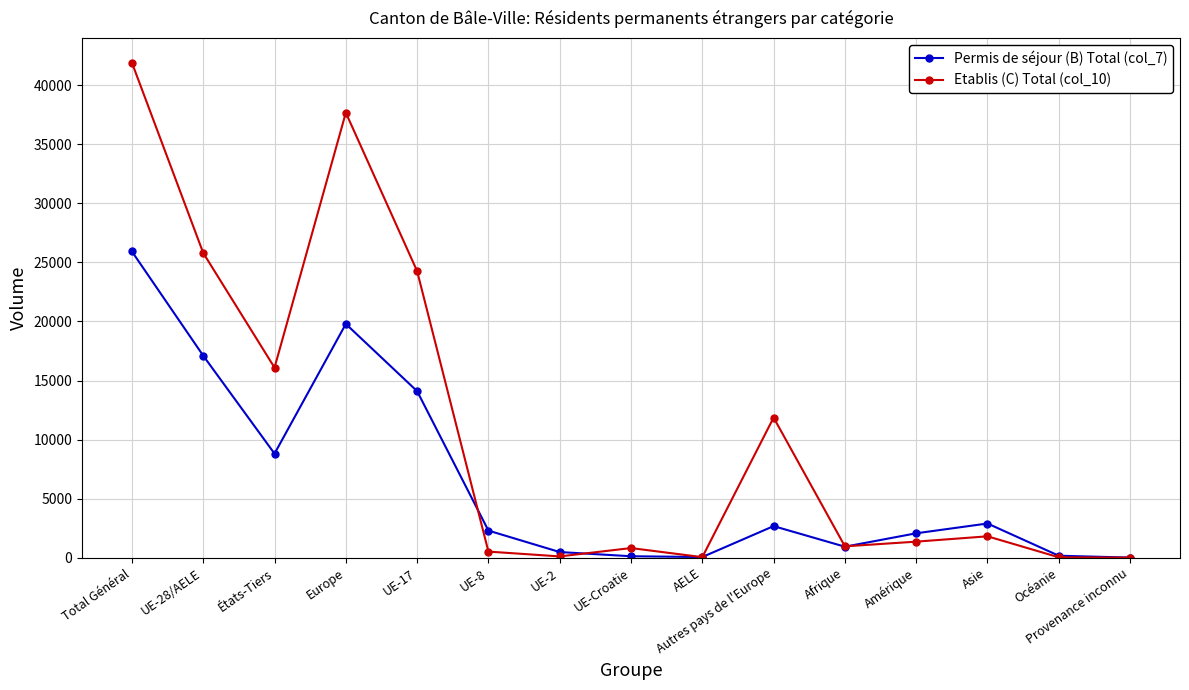

In Permis de séjour (B) Total (col_7), how many points are lower than both neighbors (excluding endpoints)?

3